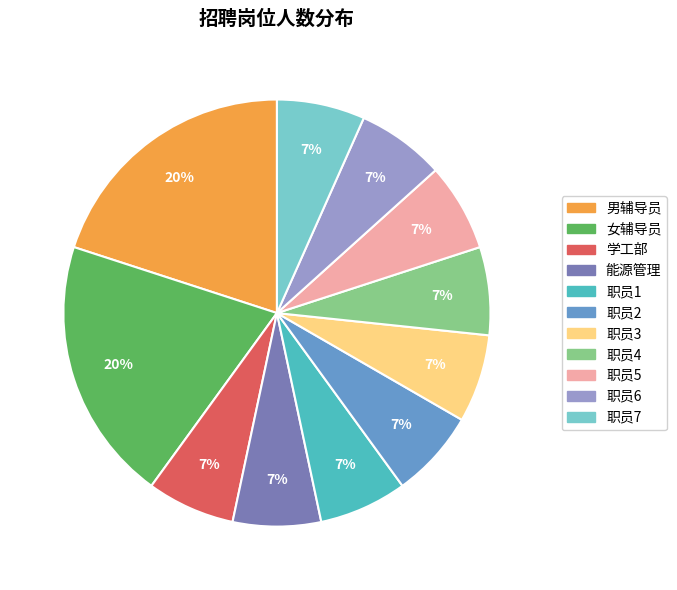

Is the sum of 职员4 and 职员3 greater than half?

No